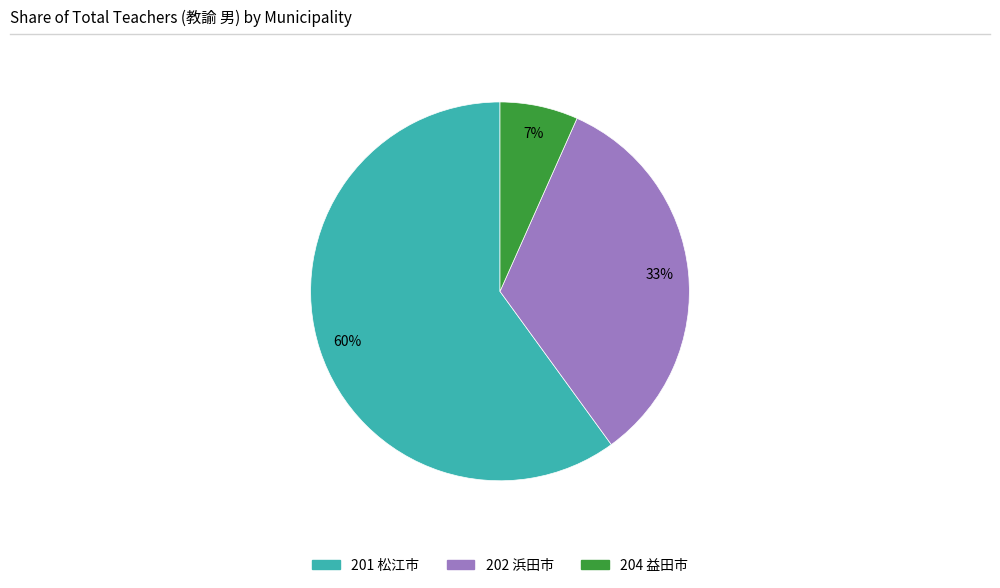

Does any single category account for the majority?

Yes